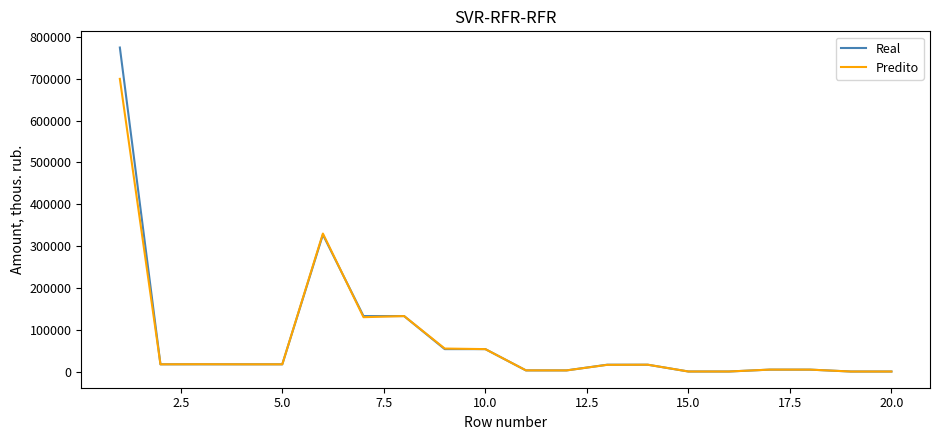

Rank the series by their maximum value, from highest to lowest.

Real, Predito